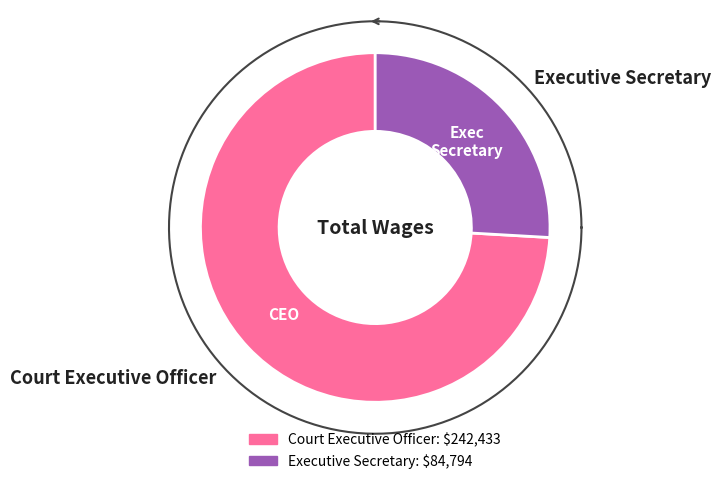

What is the smallest slice in the pie chart?

Executive Secretary